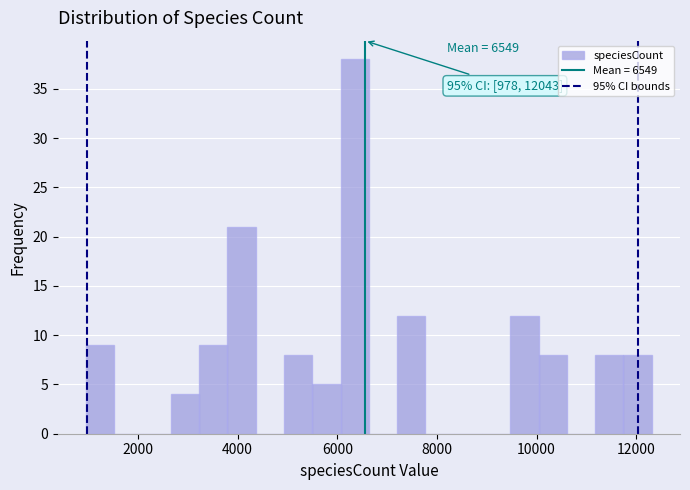

Read against the x-axis, roughly where is the centre of the tallest bar?

6400